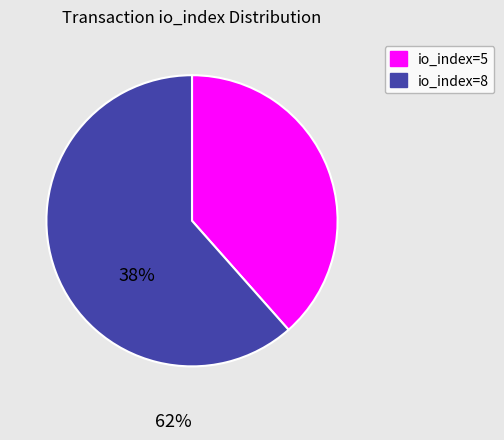

How many slices are in this pie chart?

2